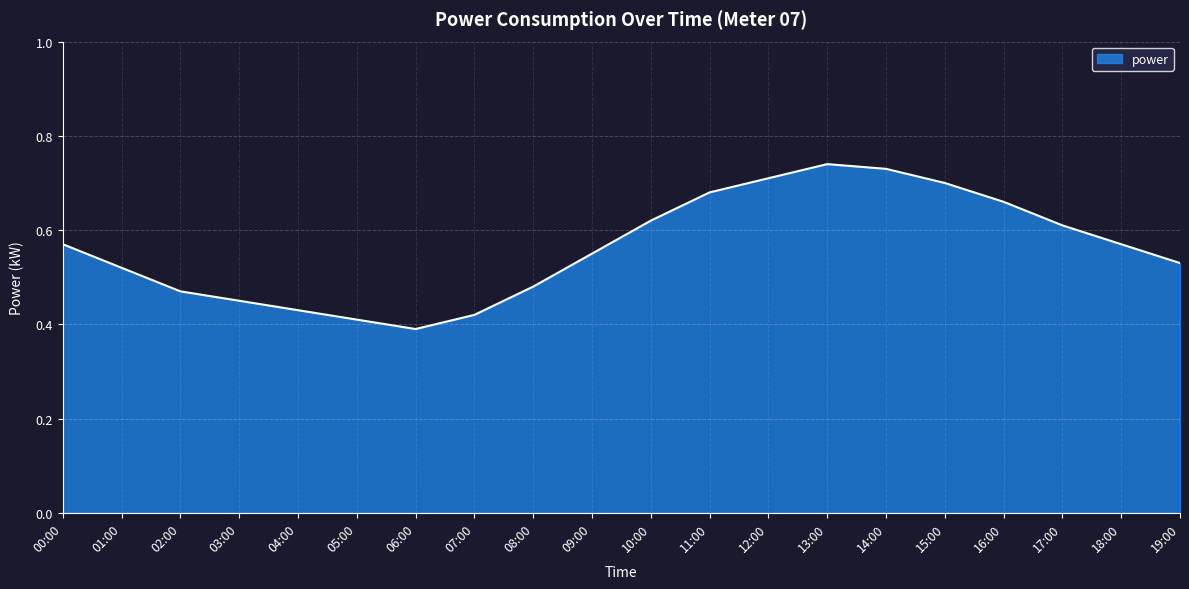

What is the change in value from 02:00 to 17:00?

+0.1